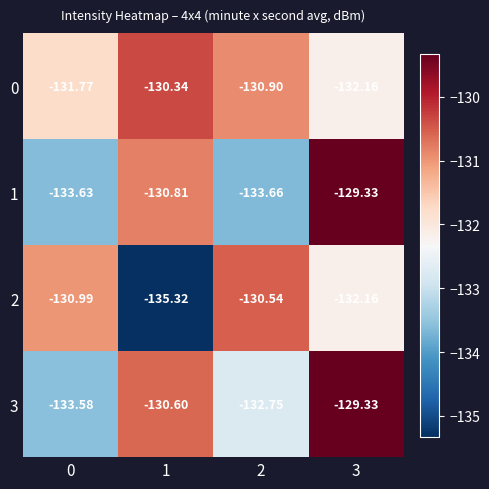

Is the value of 2 at 2 greater than the value of 0 at 2?

Yes